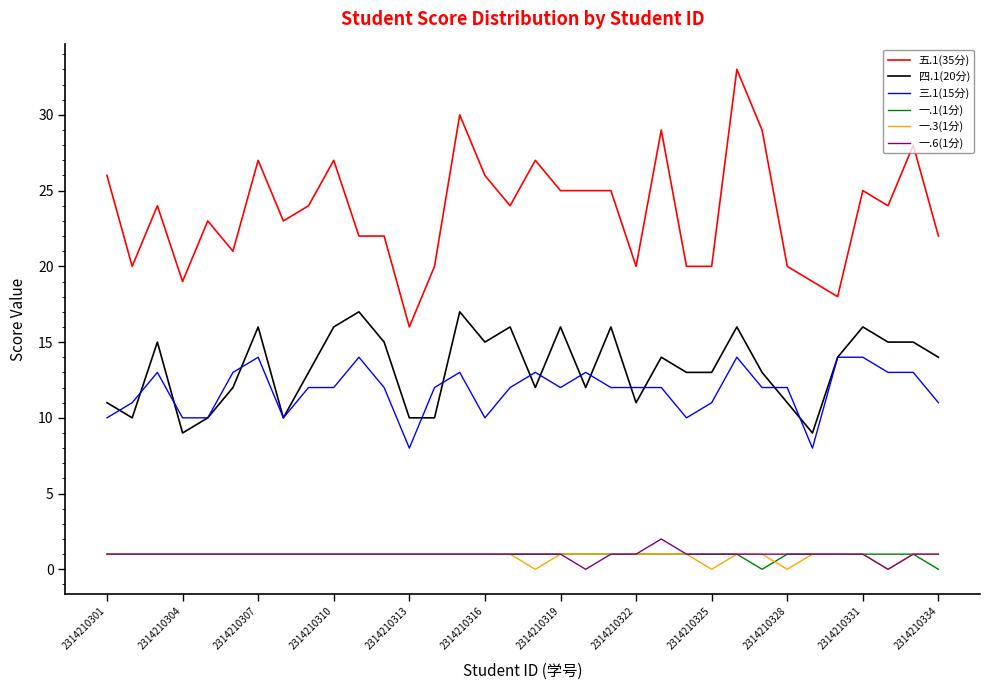

What are all the series names shown in the legend?

五.1(35分), 四.1(20分), 三.1(15分), 一.1(1分), 一.3(1分), 一.6(1分)